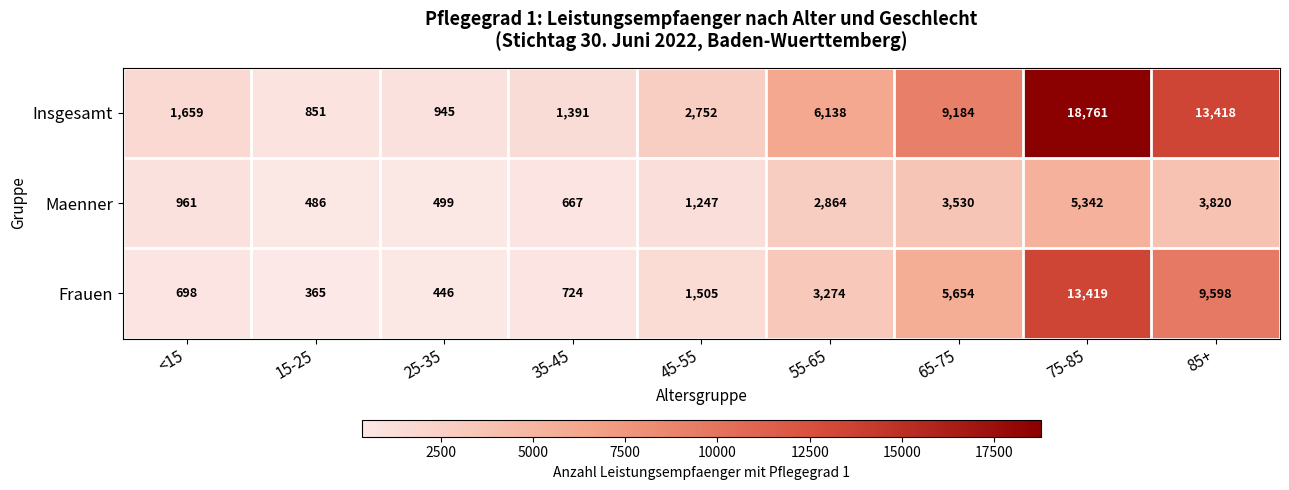

Is it true that Maenner equals 1427 at <15?

False